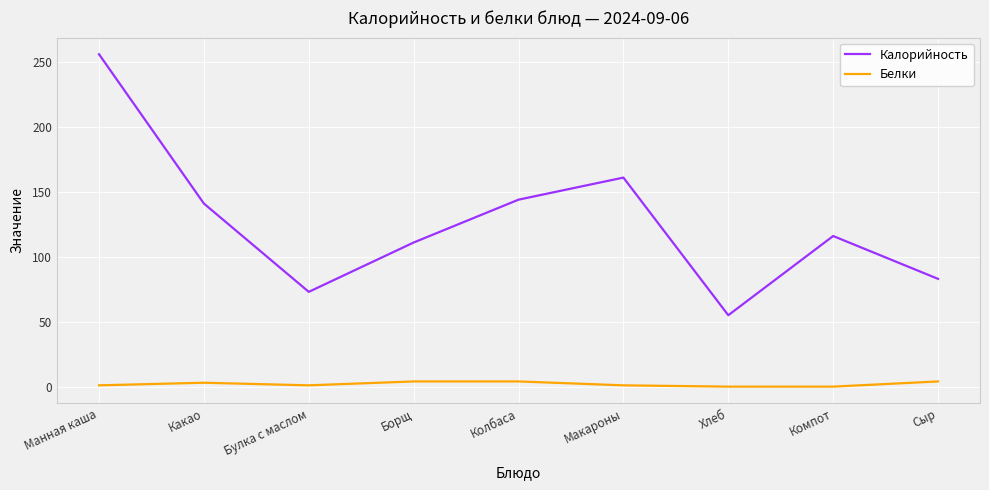

Which series changed the most between Какао and Борщ?

Калорийность